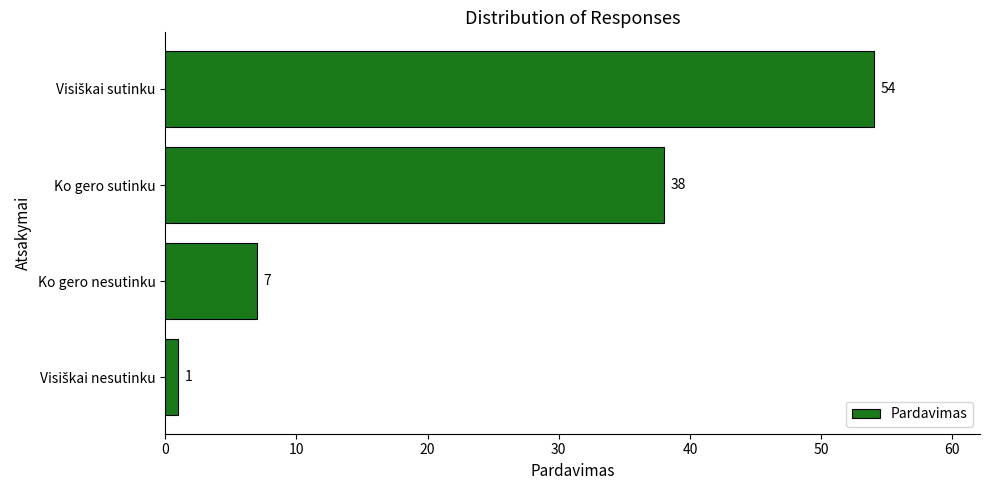

Which has a higher value, Ko gero sutinku or Ko gero nesutinku?

Ko gero sutinku